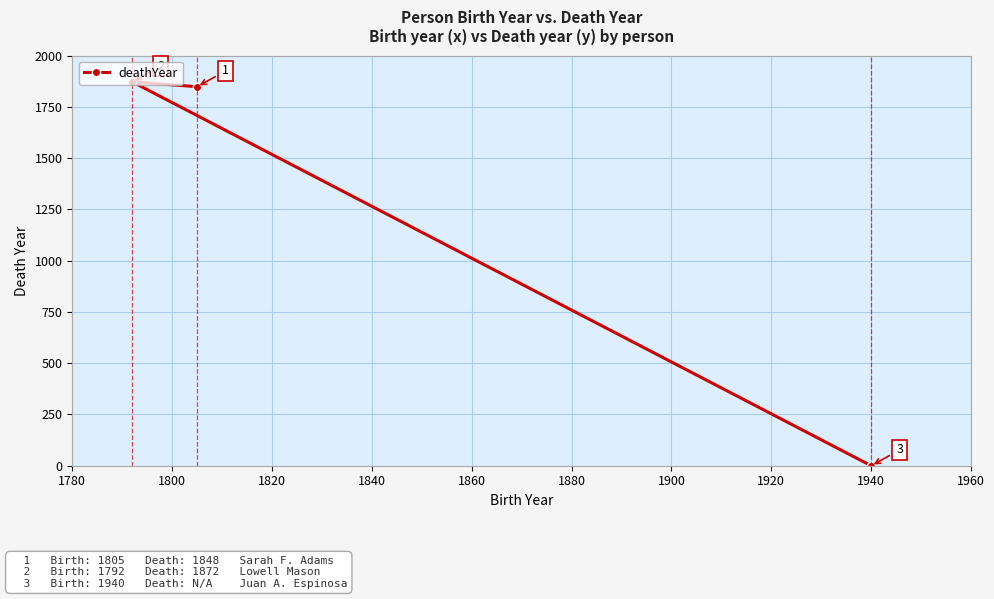

What is the sum of all values?

3720